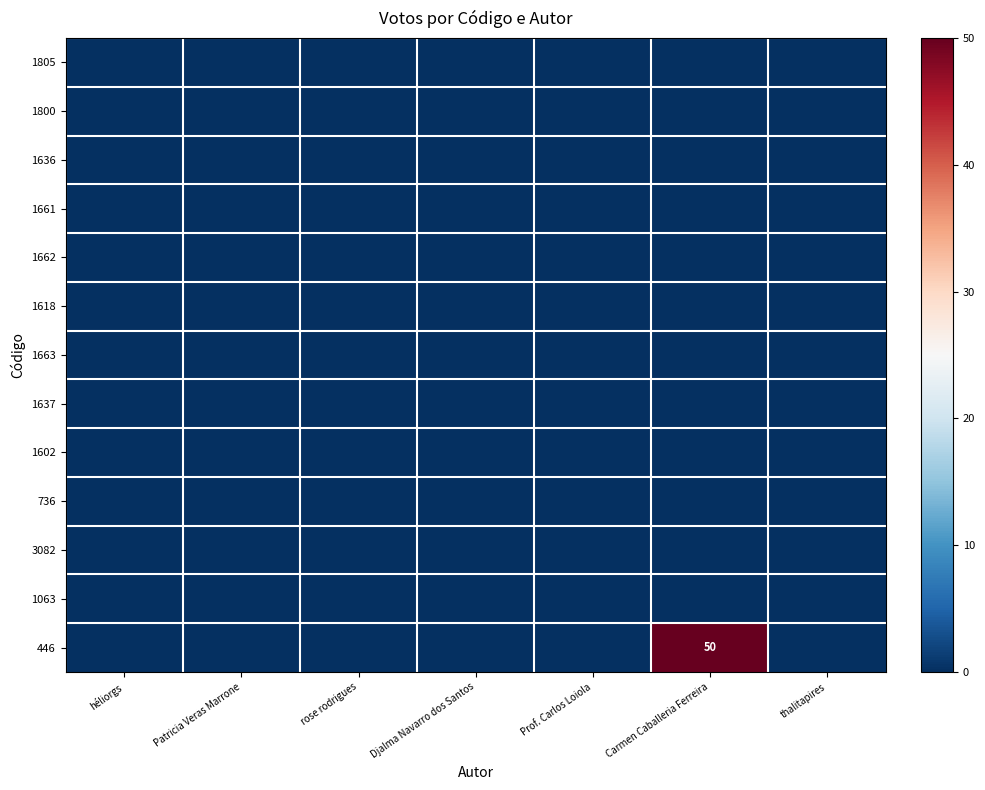

Which series has the largest total across all categories?

446